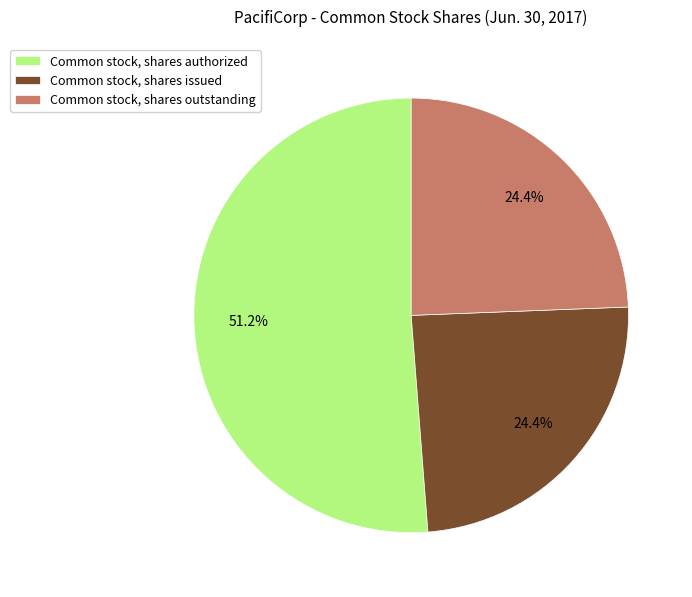

What is the largest slice in the pie chart?

Common stock, shares authorized